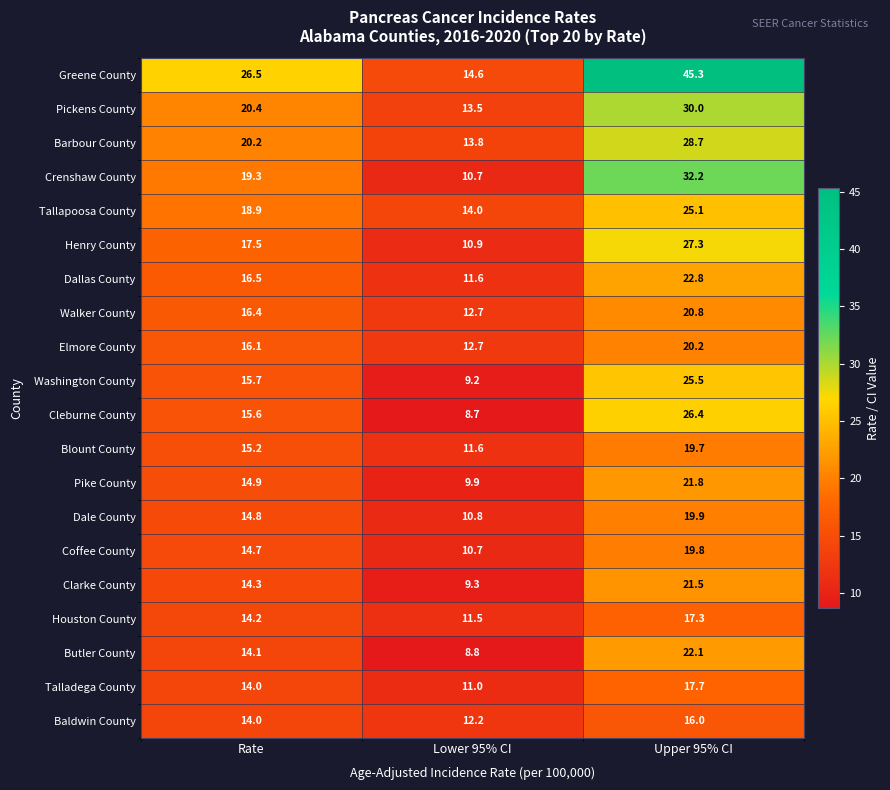

What is the difference between the highest and lowest values at Rate?

12.5